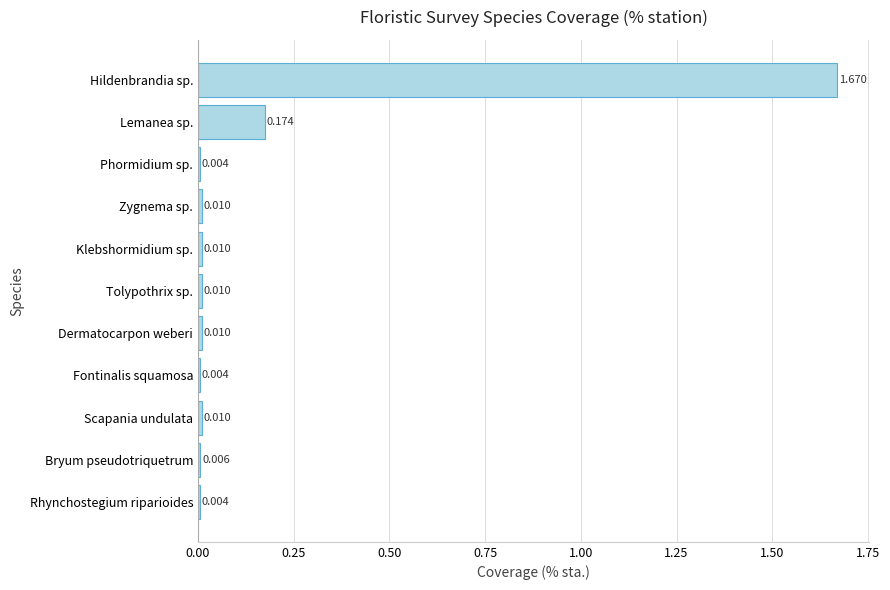

At which category does the chart reach its peak across all series?

Hildenbrandia sp.